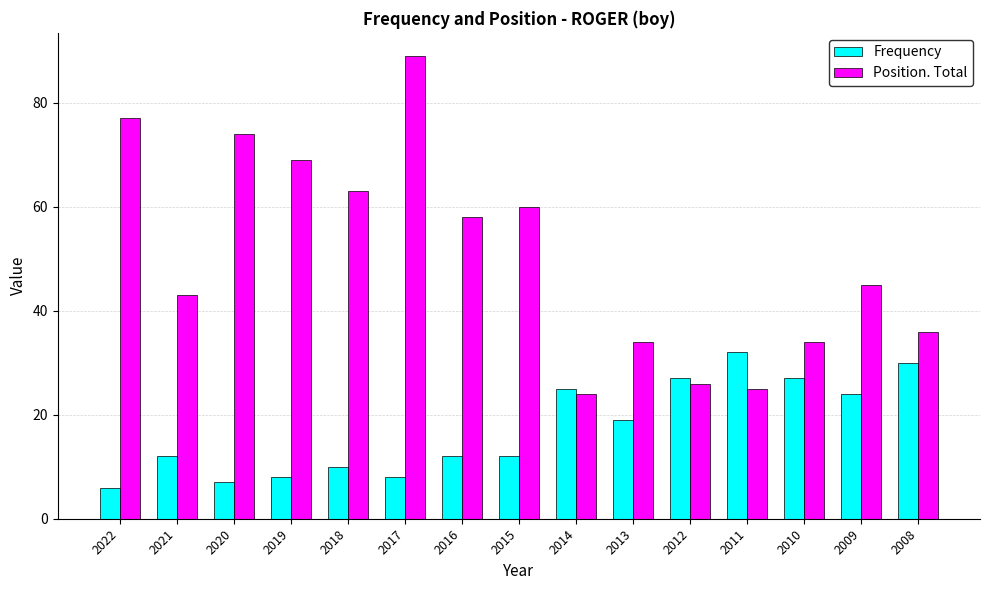

At which label is Frequency closest to 19?

2013